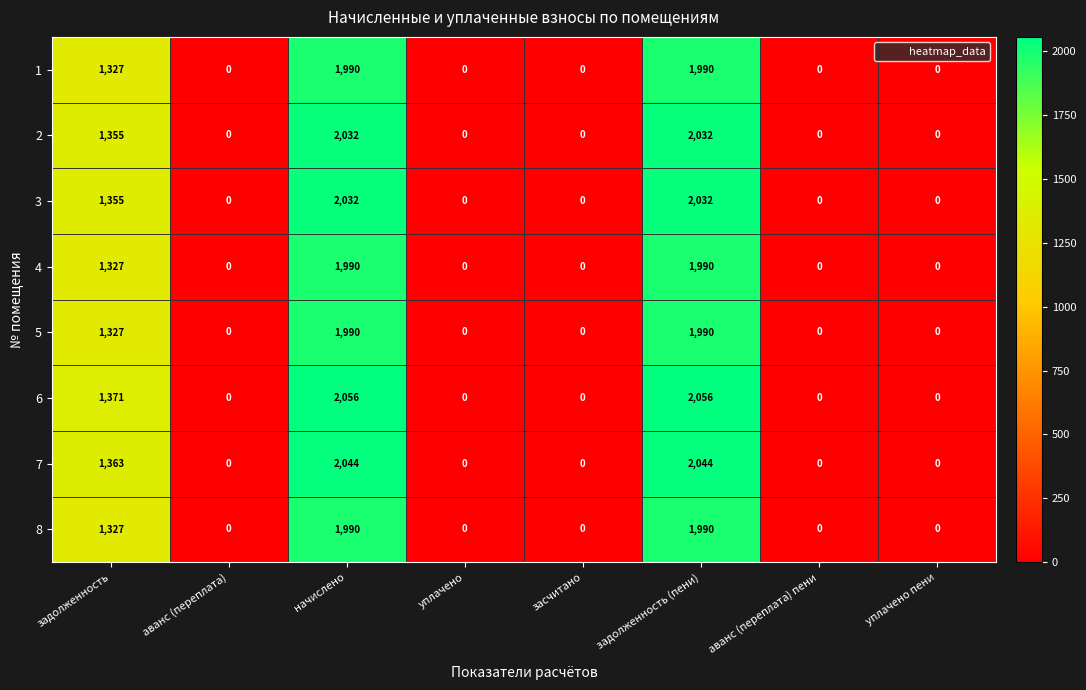

Which series has the largest total across all categories?

6